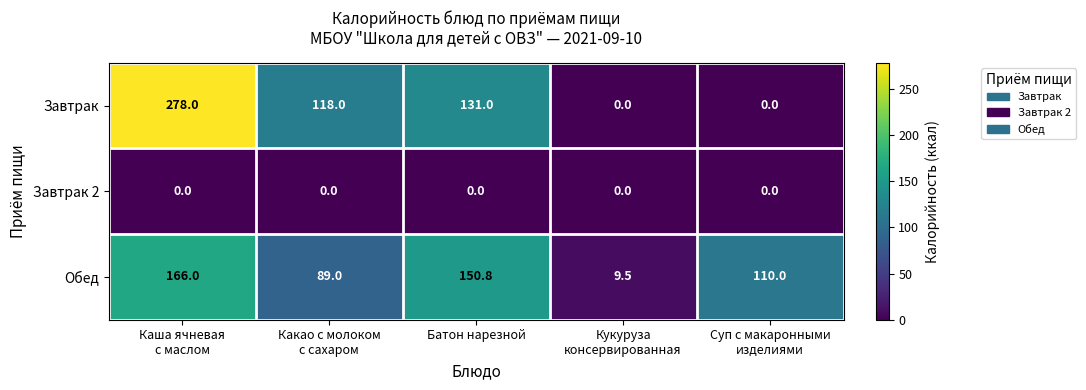

Between Каша ячневая
с маслом and Батон нарезной, which series saw the biggest shift?

Завтрак